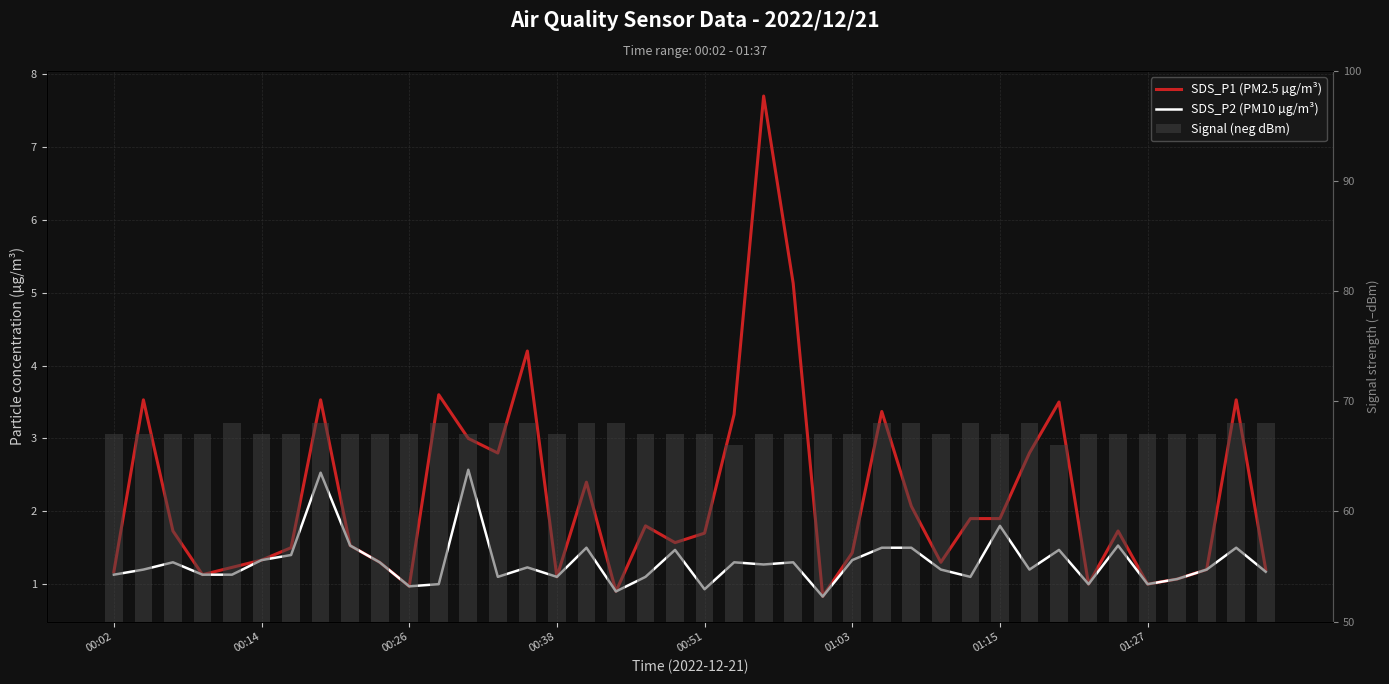

What is the average value of the Signal (neg dBm) series?

67.3